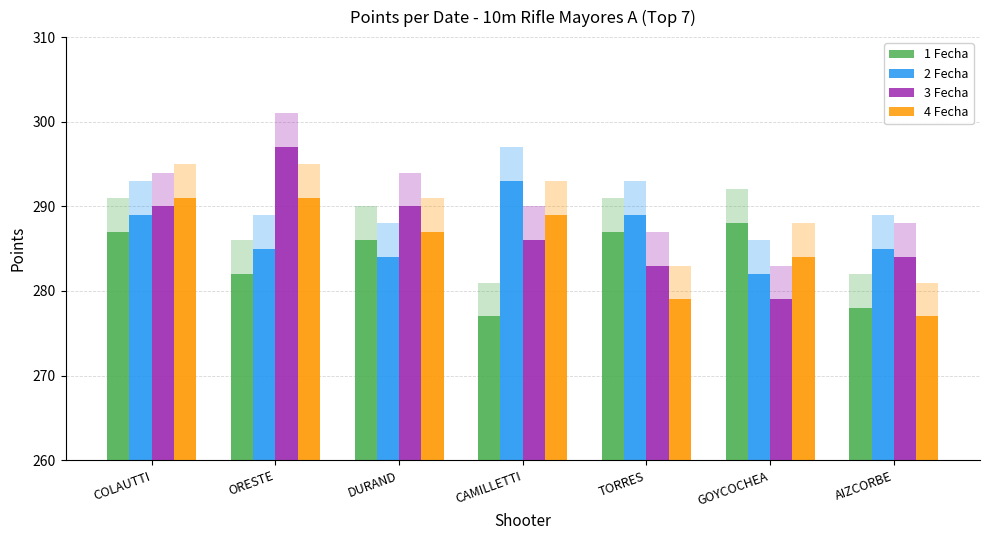

Reading right to left, transcribe all the data shown in this chart.

1 Fecha: 278	288	287	277	286	282	287
2 Fecha: 285	282	289	293	284	285	289
3 Fecha: 284	279	283	286	290	297	290
4 Fecha: 277	284	279	289	287	291	291